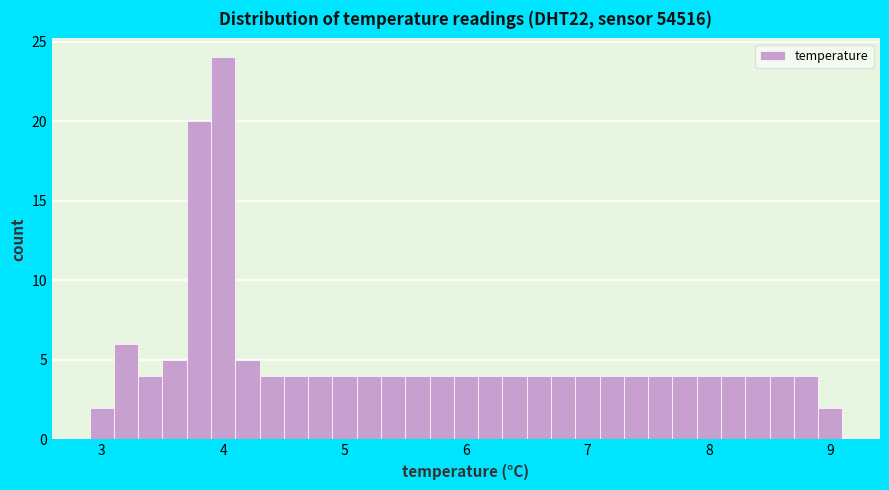

Read against the x-axis, roughly where is the centre of the tallest bar?

4.0